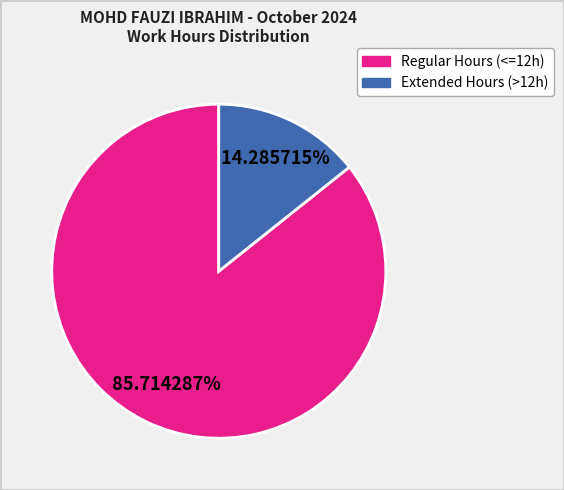

Is there a majority slice in this chart?

Yes